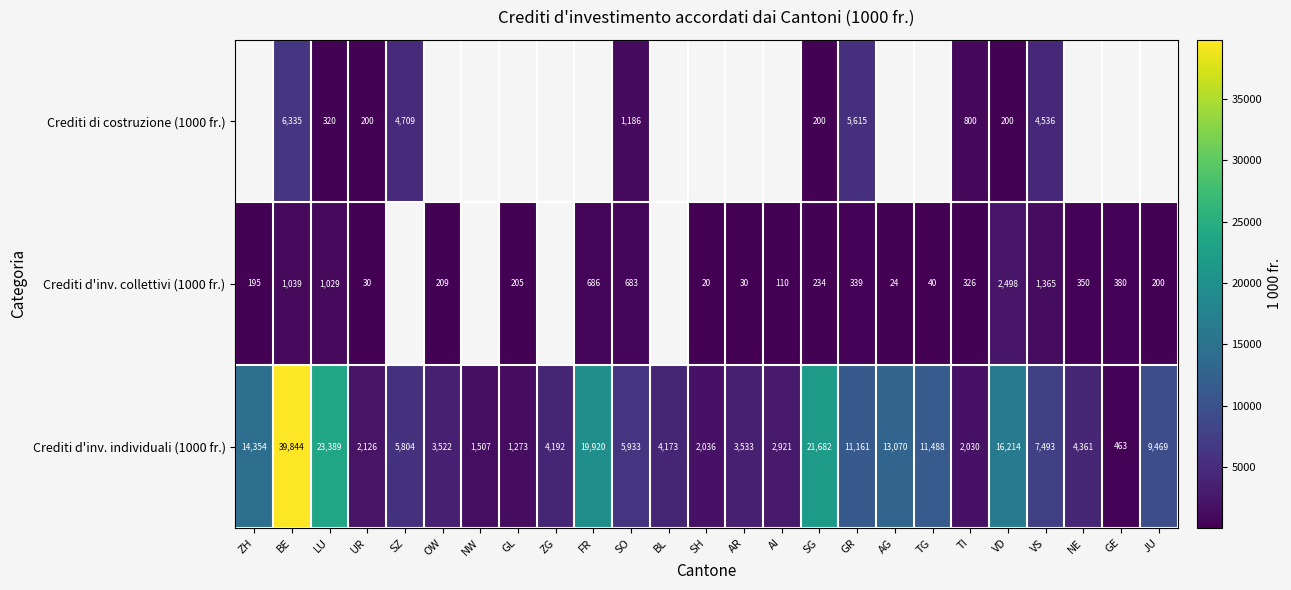

What is the sum of all Crediti d'inv. individuali (1000 fr.) values?

231958